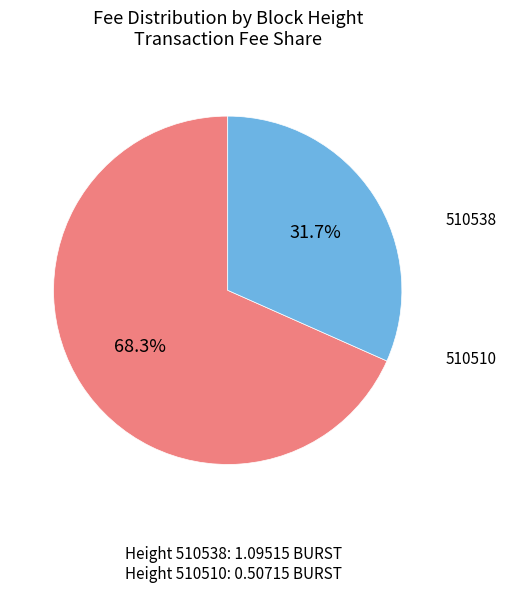

Which slice is the largest?

510538